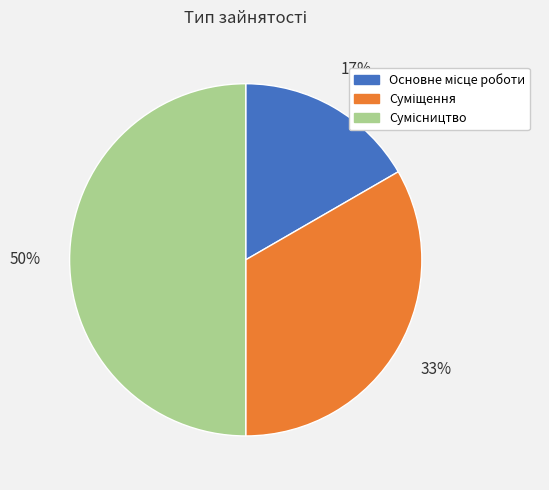

To the nearest percent, what is the difference between the largest and smallest slice percentages?

33%